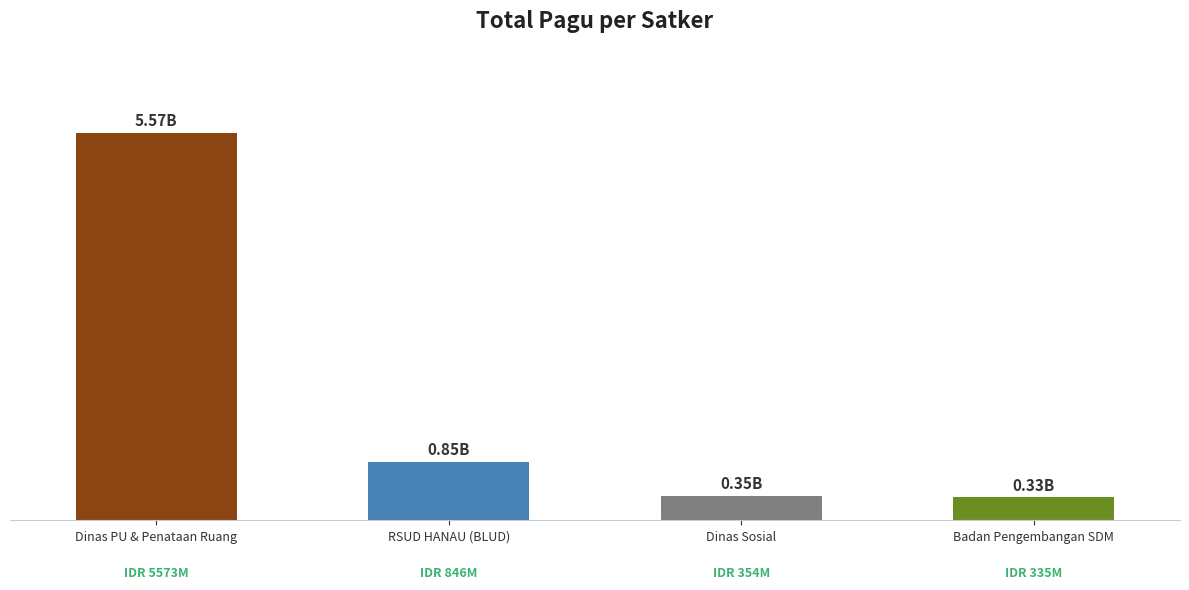

Are the bars horizontal?

No